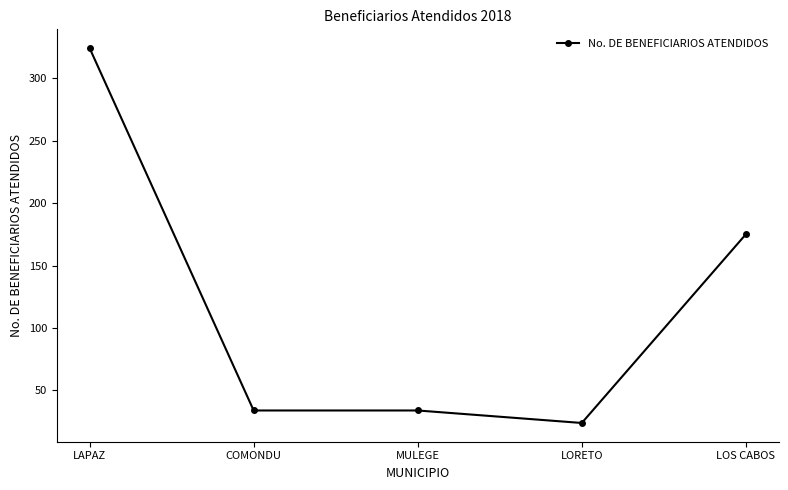

Between MULEGE and LOS CABOS, which is larger?

LOS CABOS